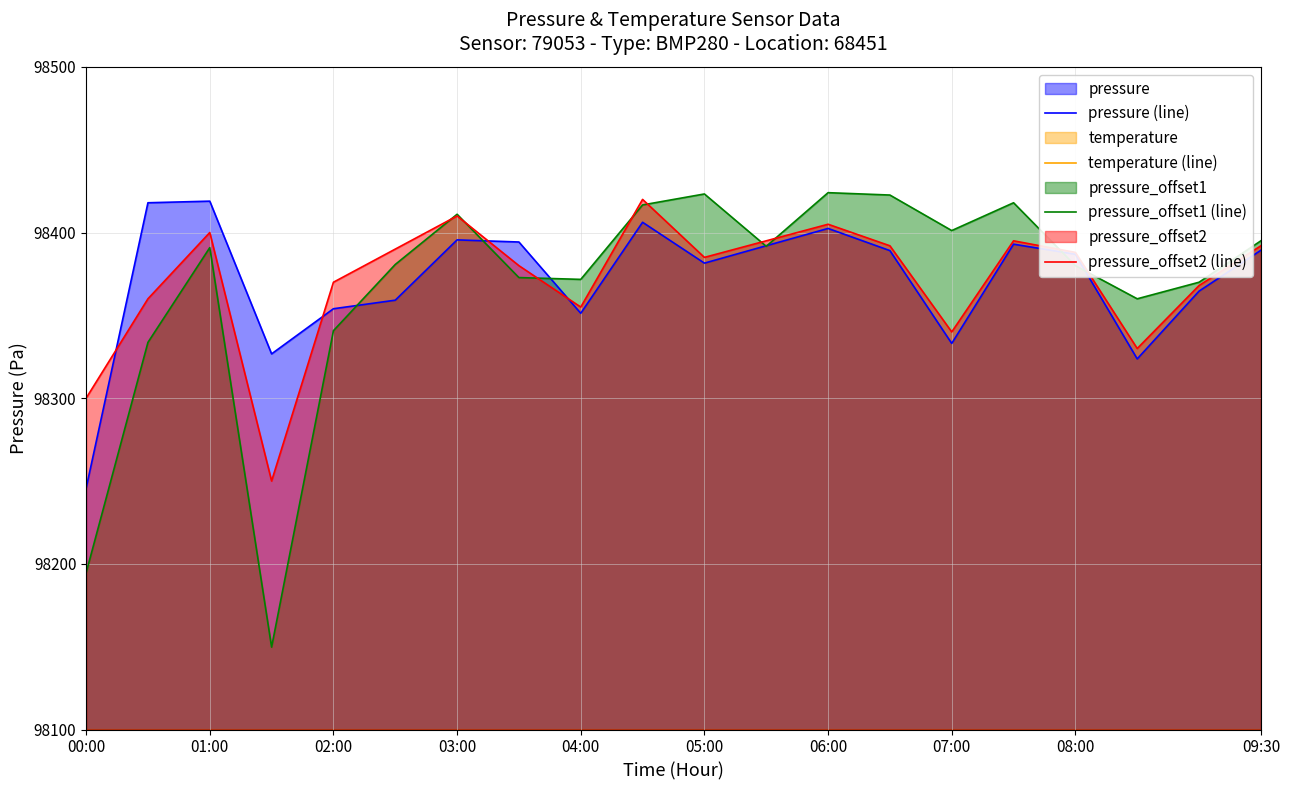

At how many categories does at least one series exceed 37393?

20